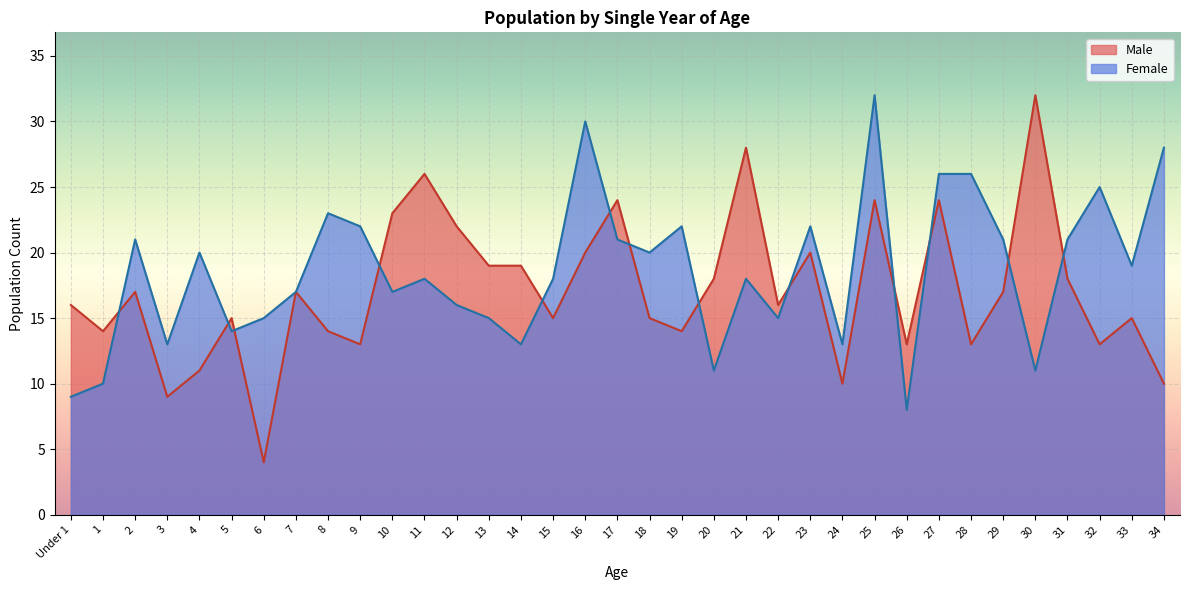

What is the sum of all Female values?

650